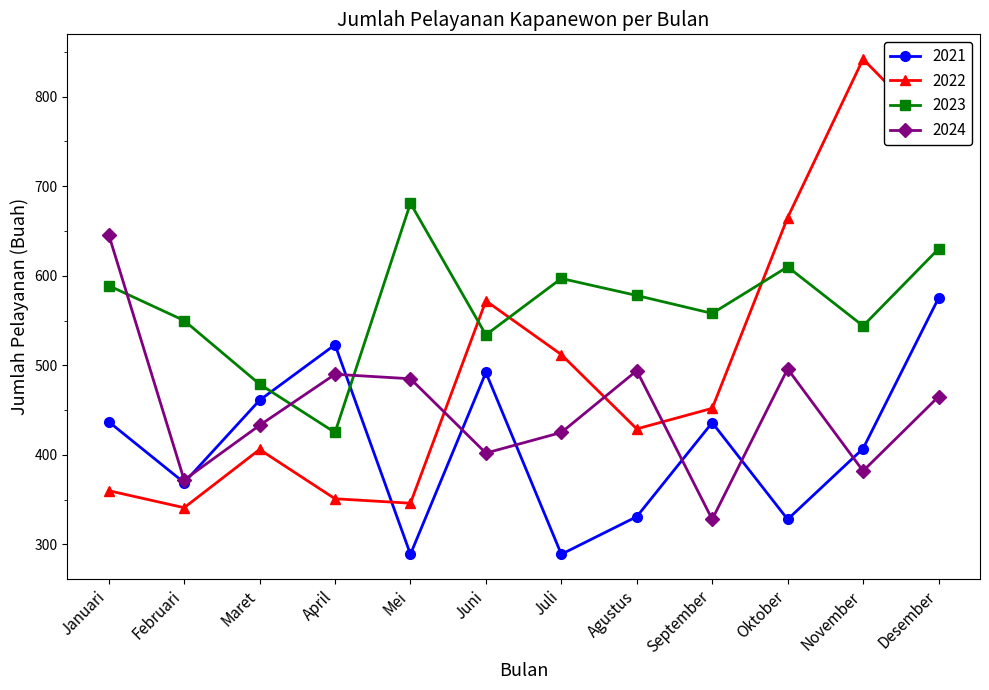

What is the sum of all 2022 values?

6032